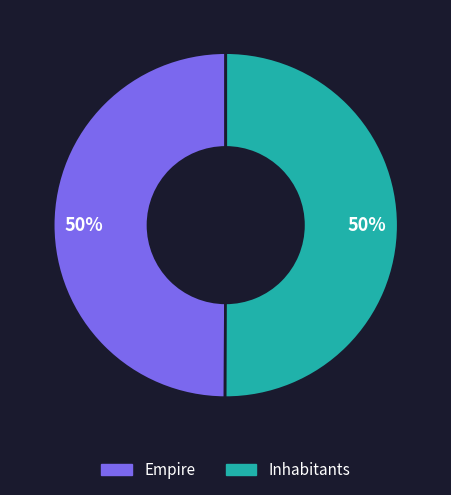

True or false: Inhabitants accounts for 60% of the total.

False